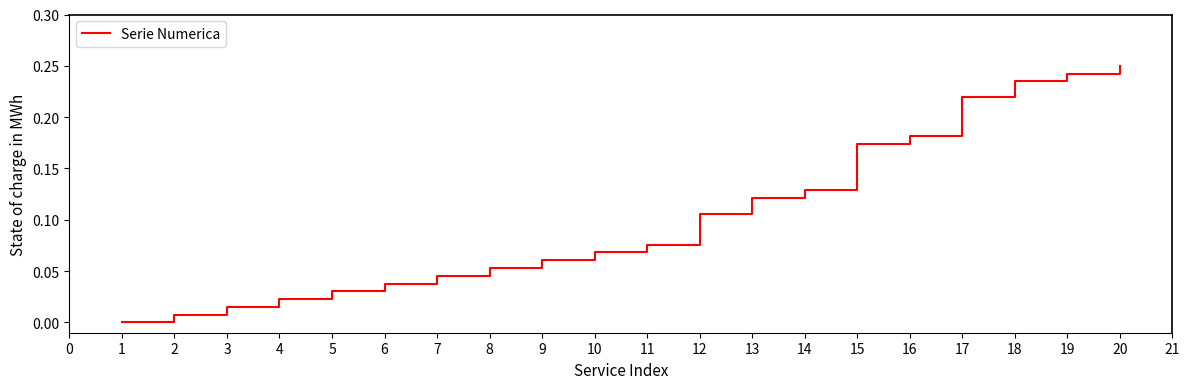

What is the change in value from 3 to 15?

+0.2